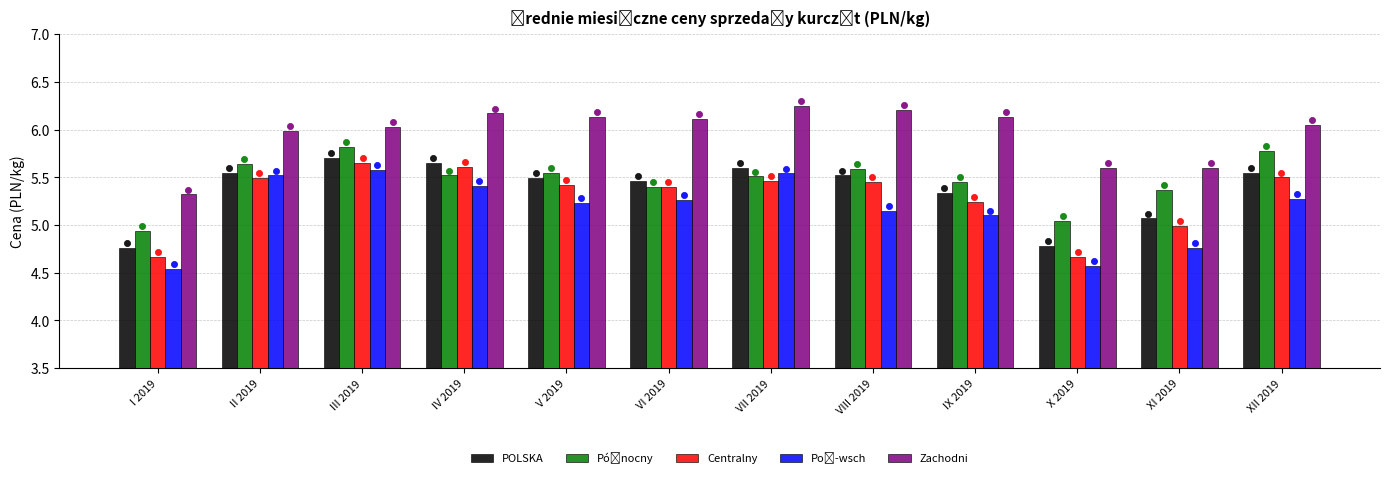

At how many categories does at least one series exceed 4?

12